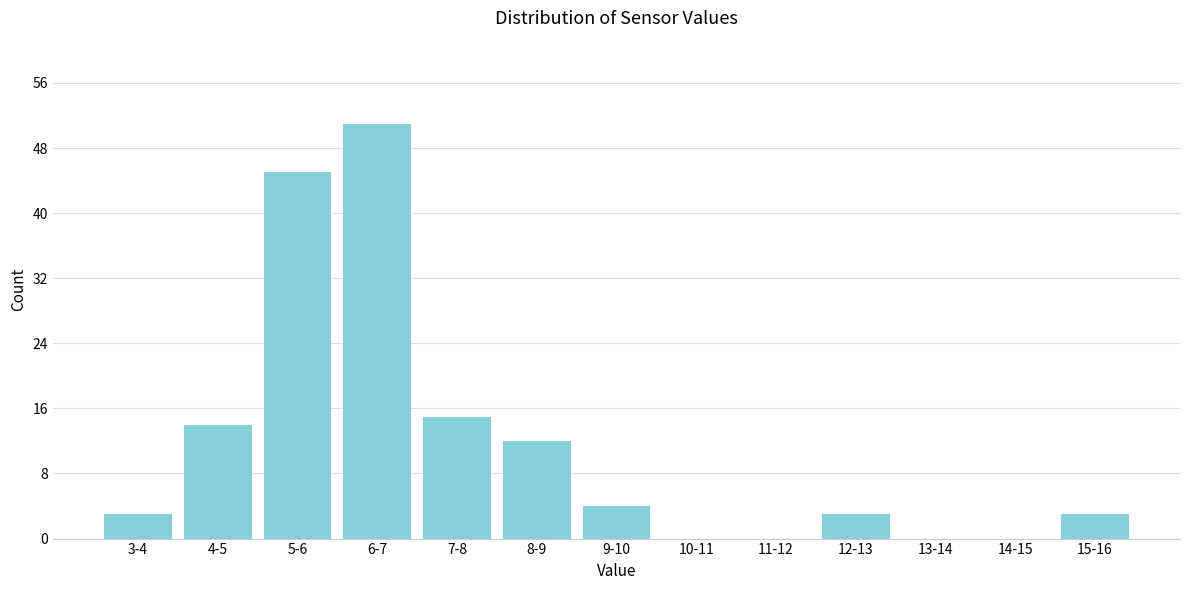

Reading left to right, what are all the values shown in this chart?

3-4=3	4-5=14	5-6=45	6-7=51	7-8=15	8-9=12	9-10=4	10-11=0	11-12=0	12-13=3	13-14=0	14-15=0	15-16=3